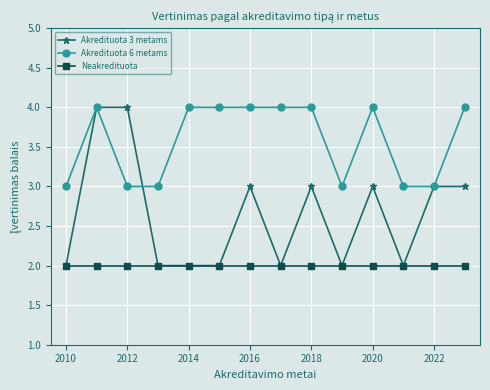

What is the maximum value shown in the chart?

4